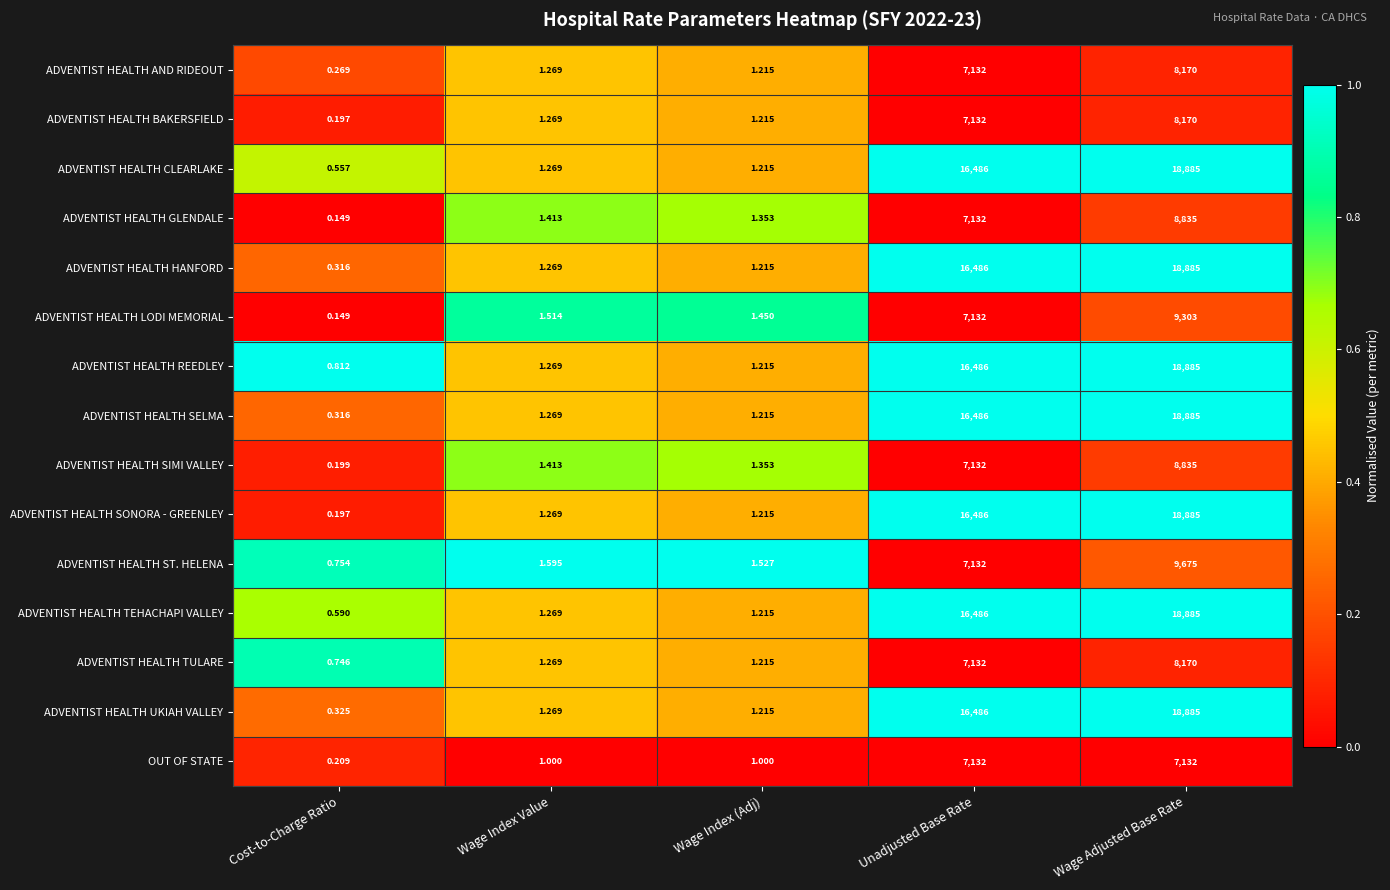

Which series has the largest range (max minus min)?

ADVENTIST HEALTH SONORA - GREENLEY